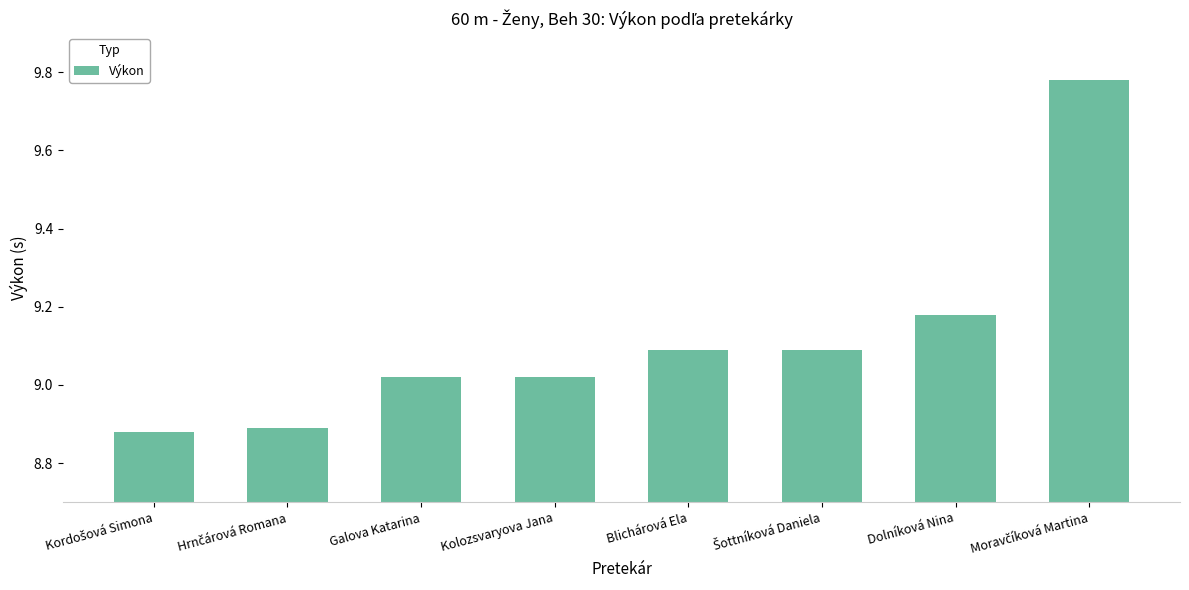

What is the label of the 5th bar from the left?

Blichárová Ela